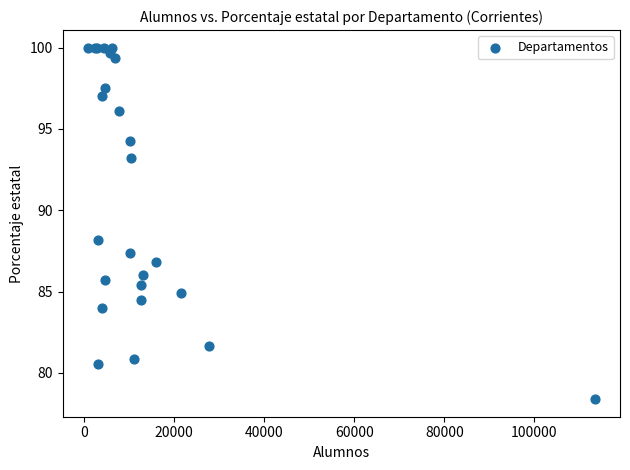

What Y value in the scatter plot is closest to 89?

88.2